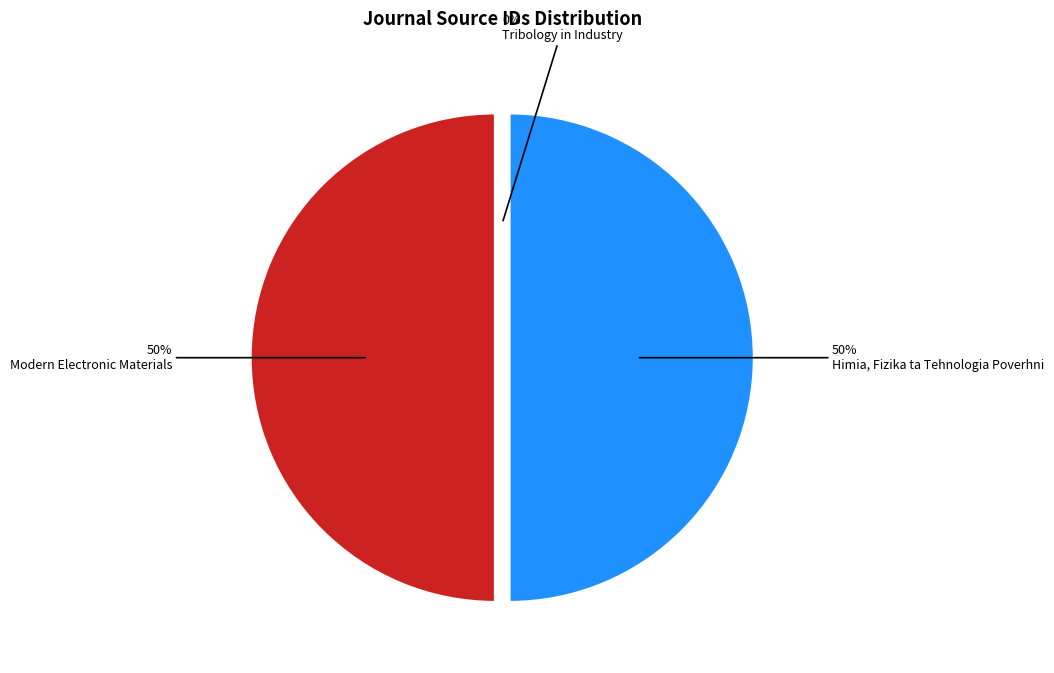

What is the ratio of the value at Himia, Fizika ta Tehnologia Poverhni to the value at Tribology in Industry?

311519.1